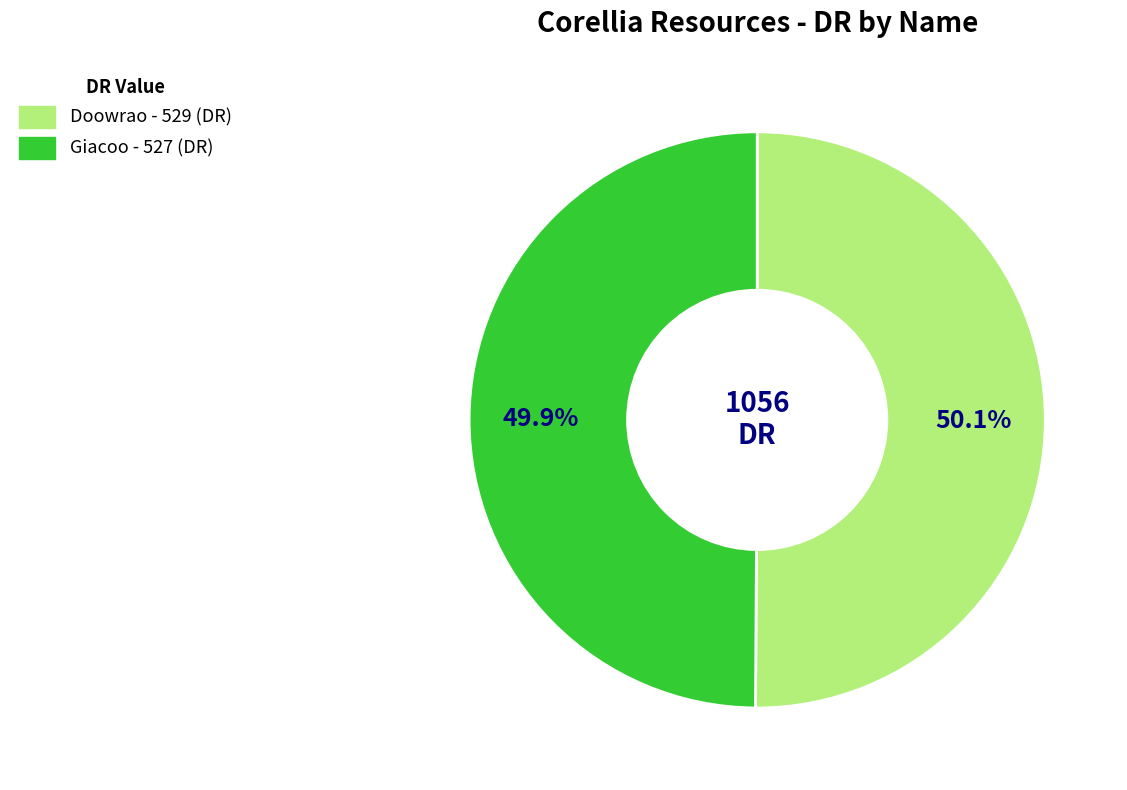

Approximately how many times larger is the value at Giacoo compared to Doowrao?

1.0